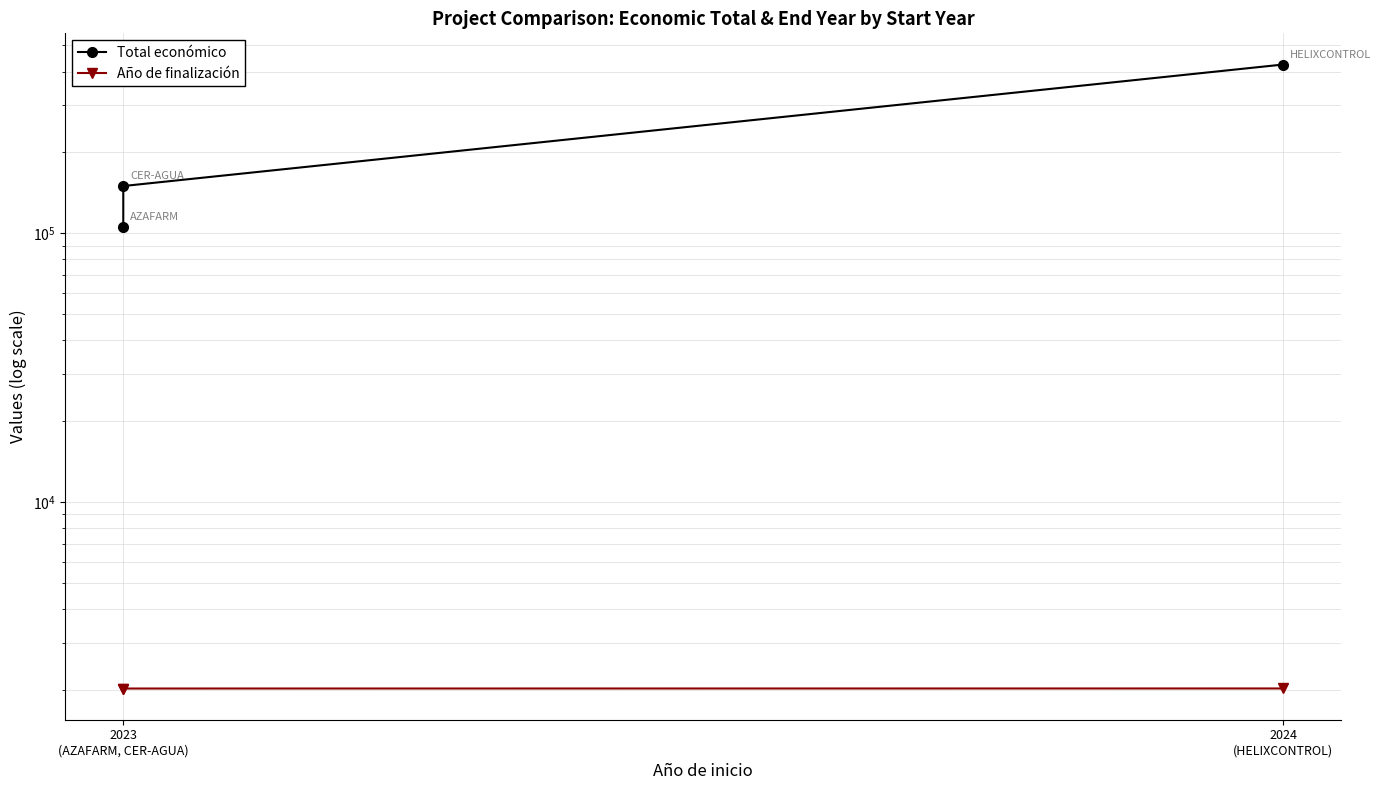

Reading left to right, extract all data points from this chart.

Total económico: 105516	150000	424720
Año de finalización: 2026	2026	2027